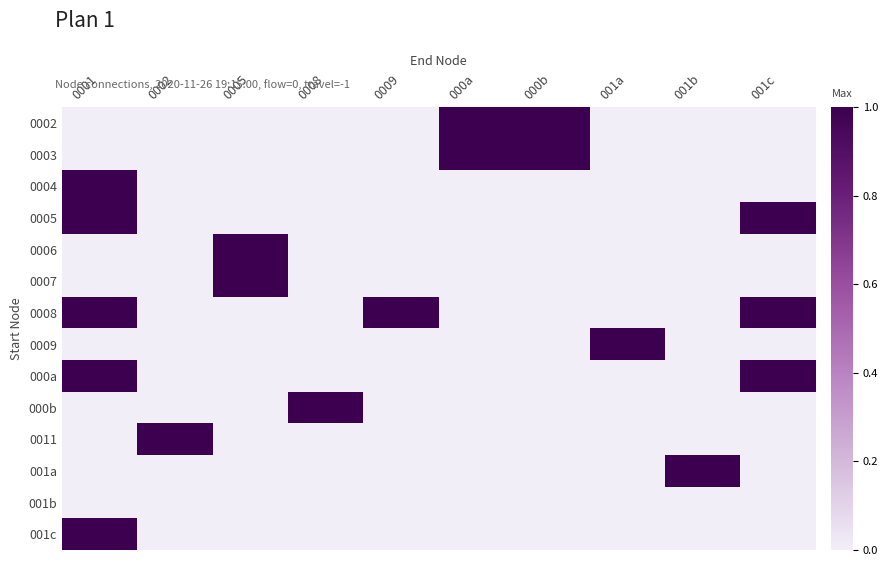

How many data points does each series have?

10